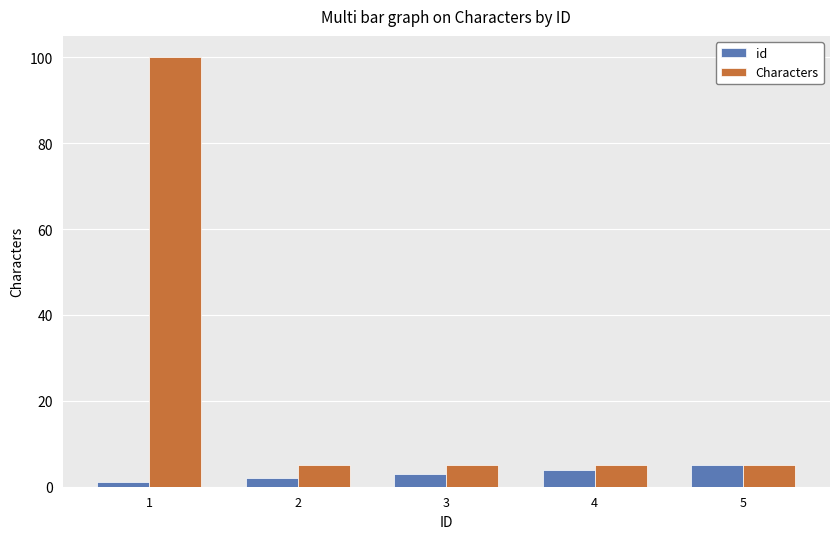

How many categories are shown in the chart?

5